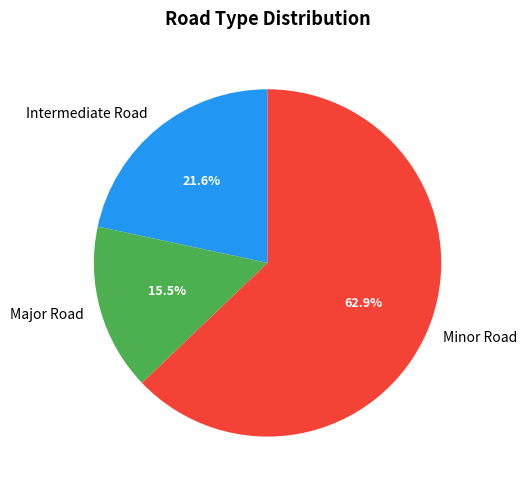

To the nearest percent, what percentage of the pie is Minor Road?

63%